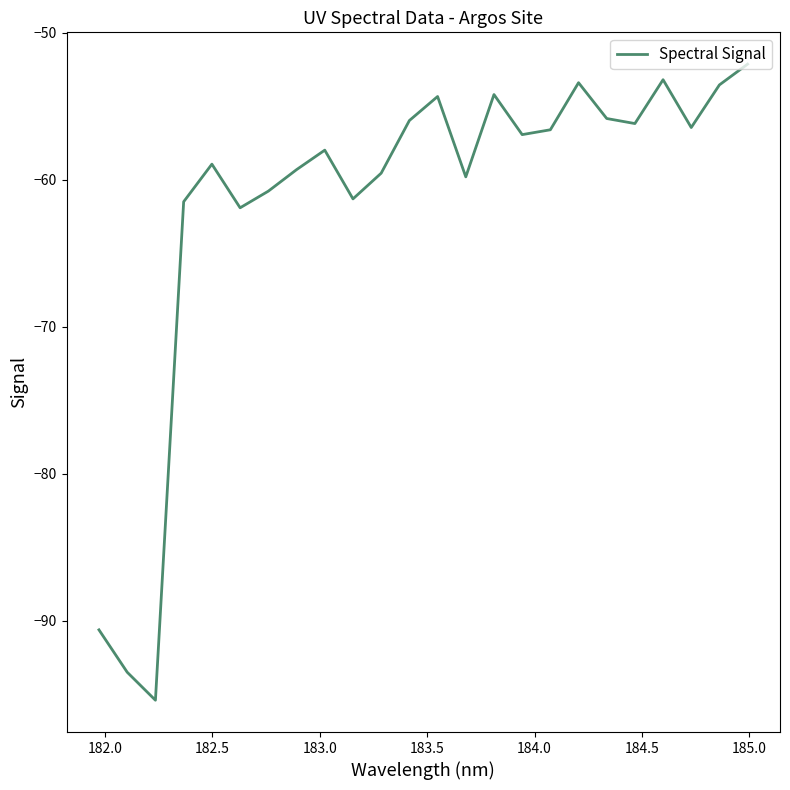

What is the difference between the maximum and second lowest values?

41.4